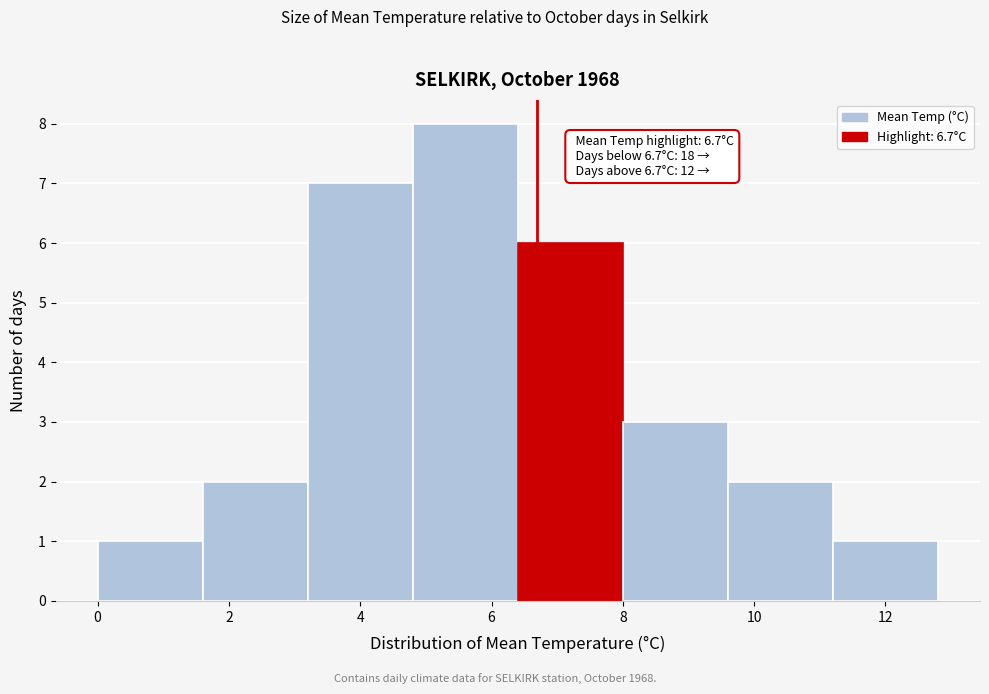

Which range on the x-axis has the tallest bar?

4.8 to 6.4